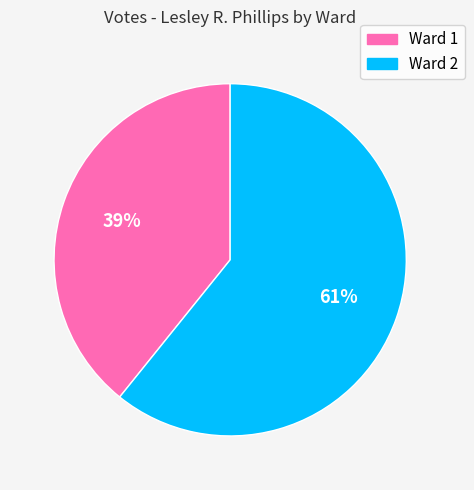

True or false: Ward 1 accounts for 39% of the total.

True